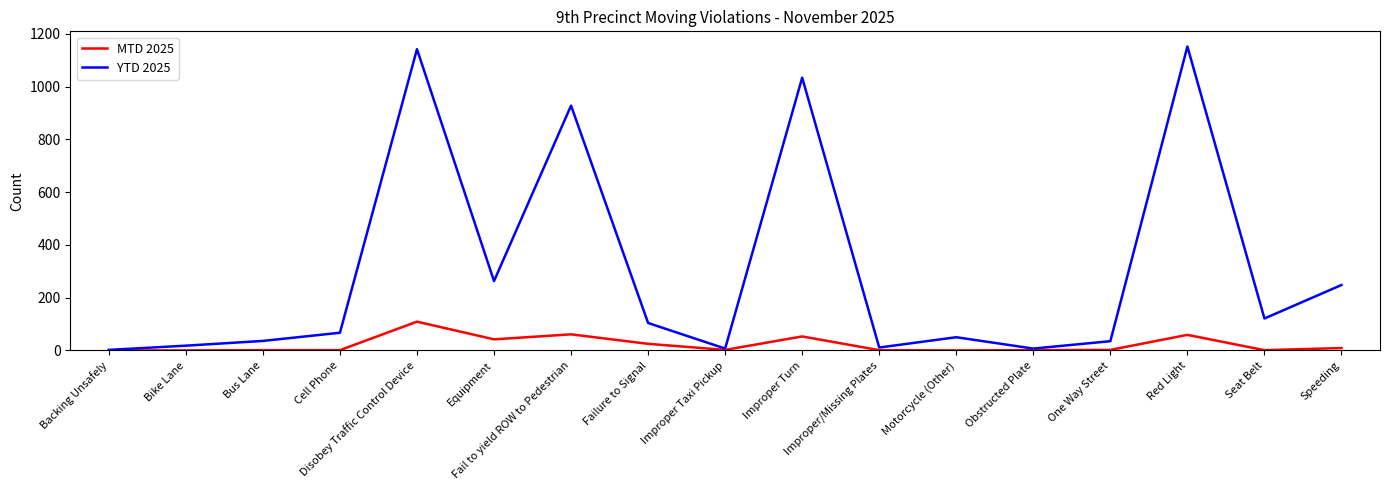

Which series has the largest range (max minus min)?

YTD 2025